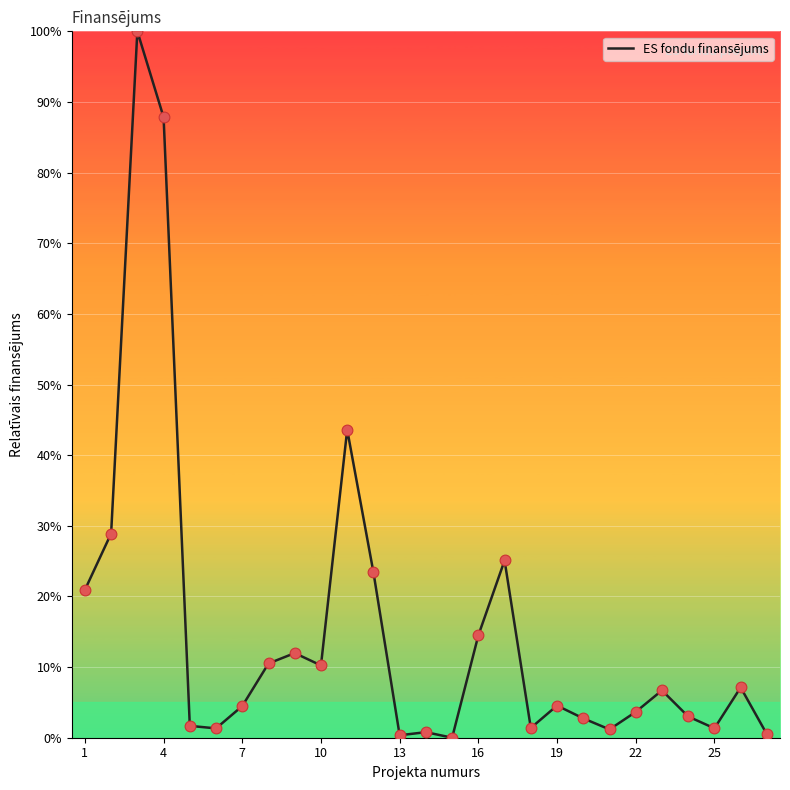

What is the greatest value displayed?

100.0